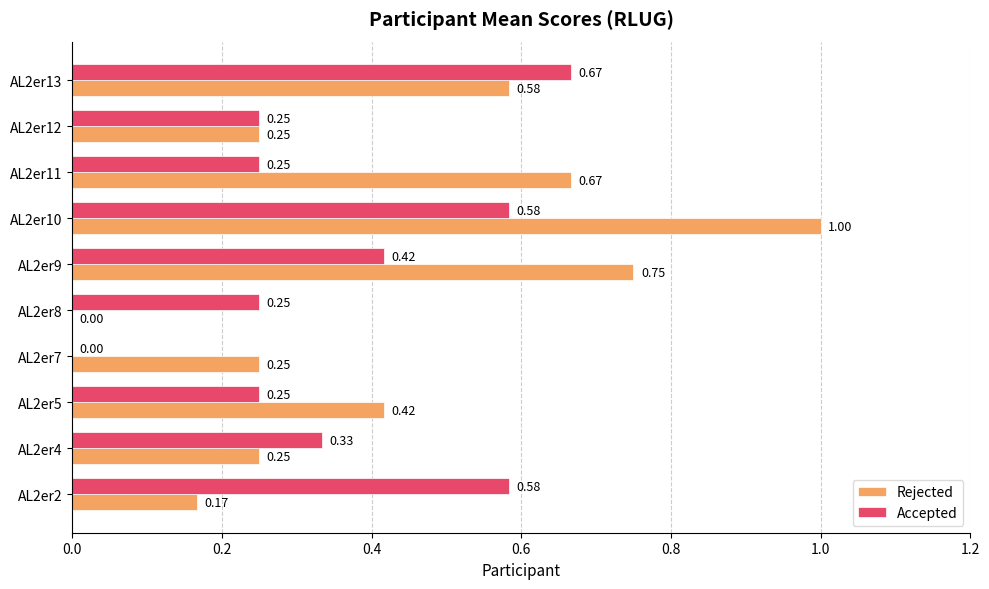

What is the sum of all Accepted values?

3.6